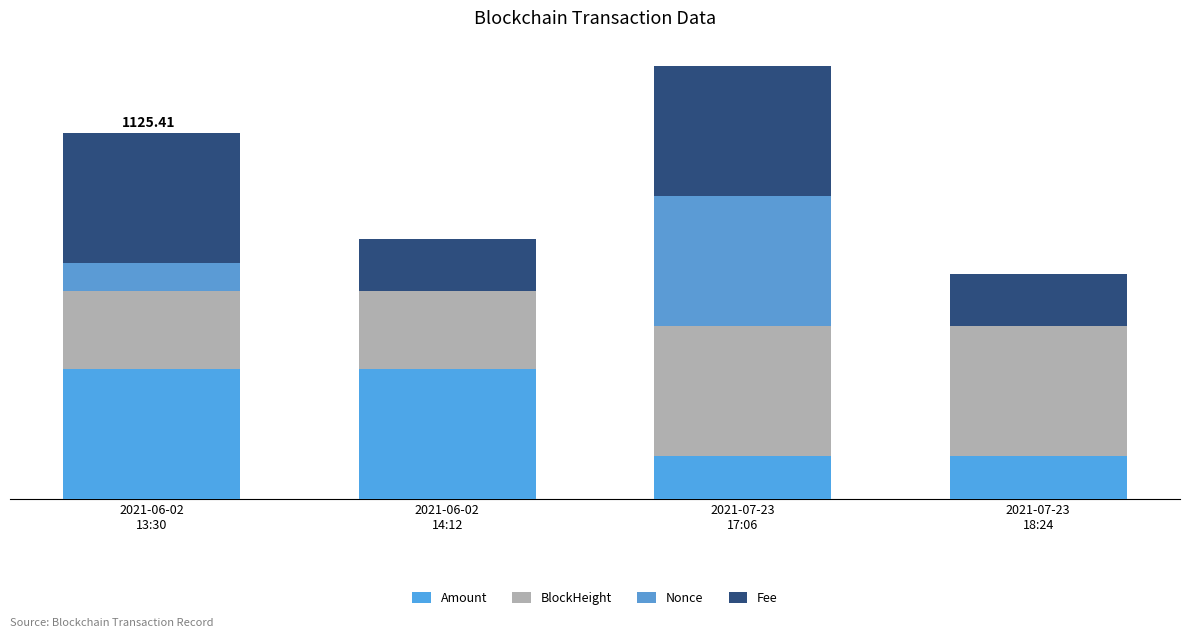

List the series in order of their peak value, lowest first.

Amount, BlockHeight, Nonce, Fee